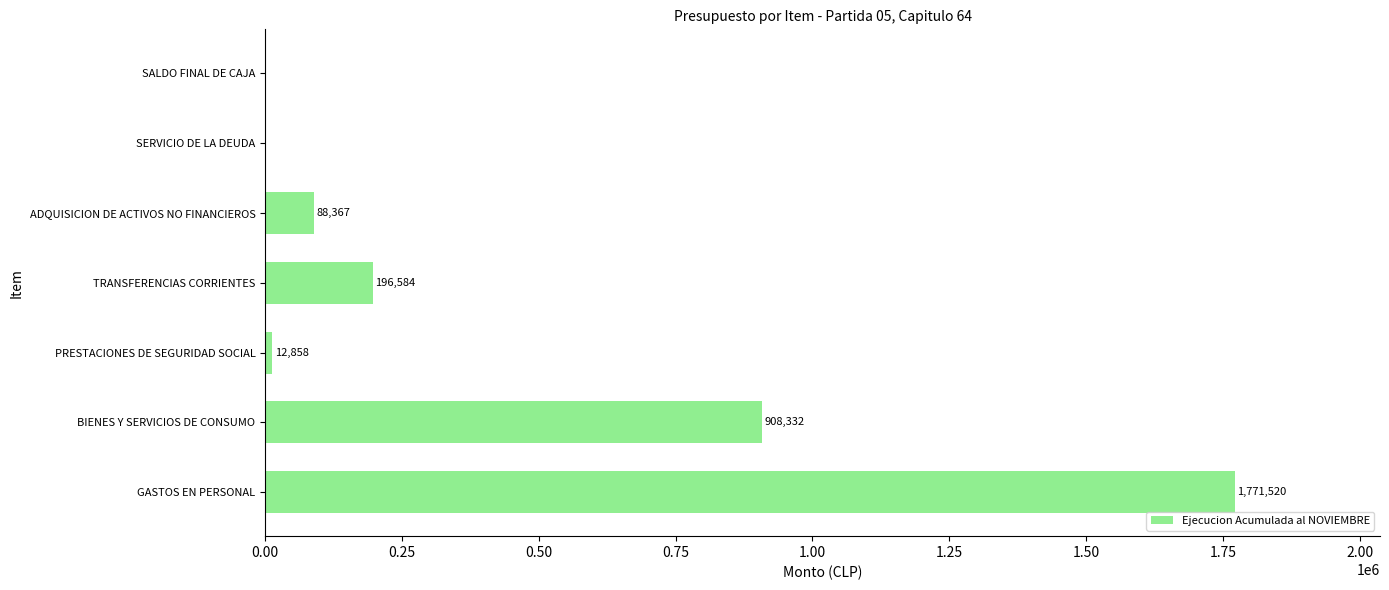

Reading top to bottom, list all the values displayed in this chart.

SALDO FINAL DE CAJA=0	SERVICIO DE LA DEUDA=0	ADQUISICION DE ACTIVOS NO FINANCIEROS=88367	TRANSFERENCIAS CORRIENTES=196584	PRESTACIONES DE SEGURIDAD SOCIAL=12858	BIENES Y SERVICIOS DE CONSUMO=908332	GASTOS EN PERSONAL=1771520